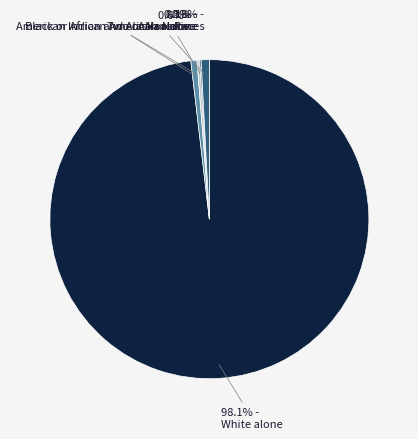

To the nearest percent, what is the average slice percentage?

20%